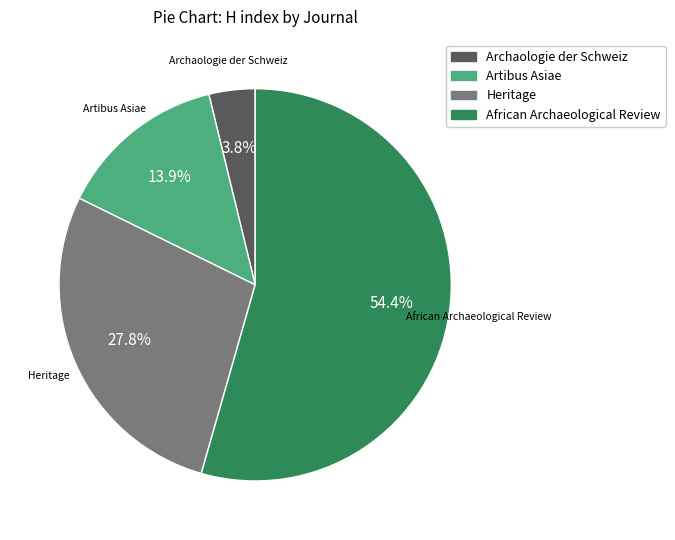

Approximately how many times larger is the value at African Archaeological Review compared to Artibus Asiae?

3.9